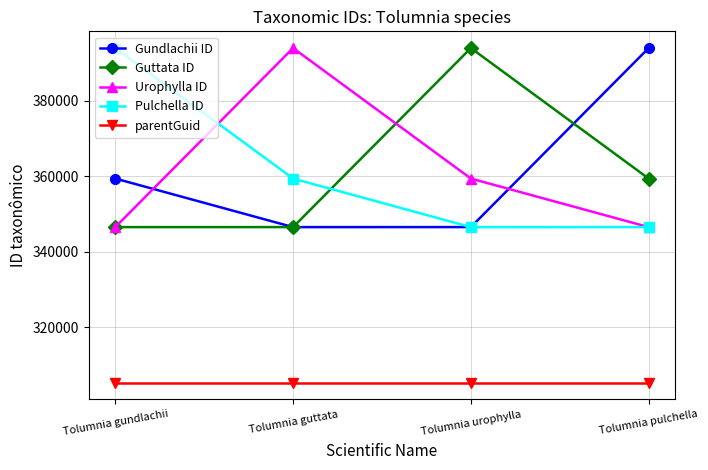

True or false: Urophylla ID and parentGuid cross at least once.

False